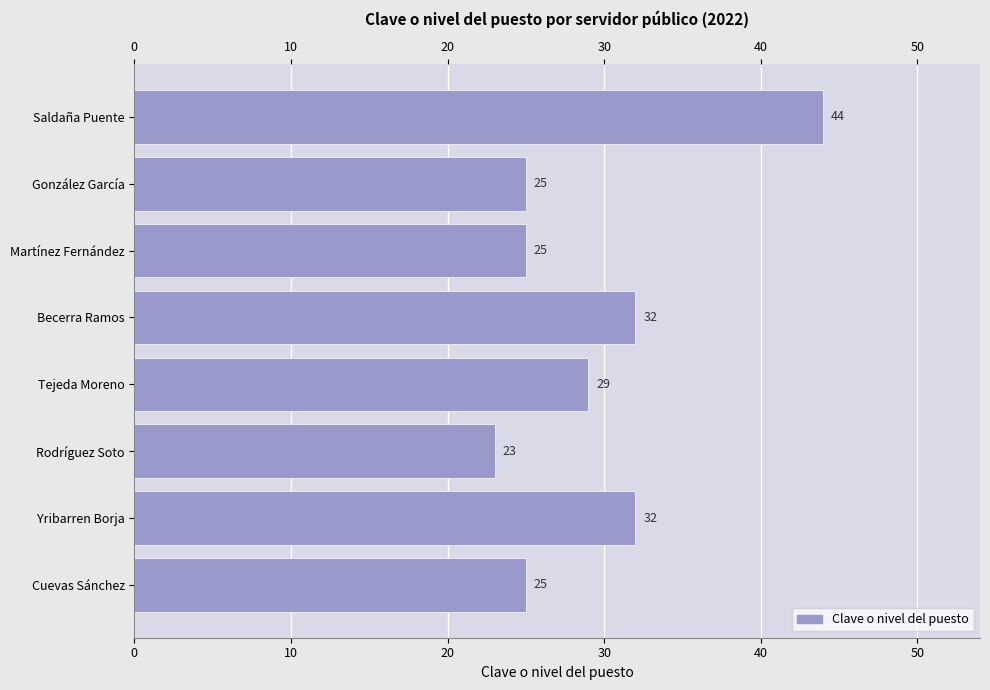

Reading top to bottom, list all the values displayed in this chart.

44	25	25	32	29	23	32	25